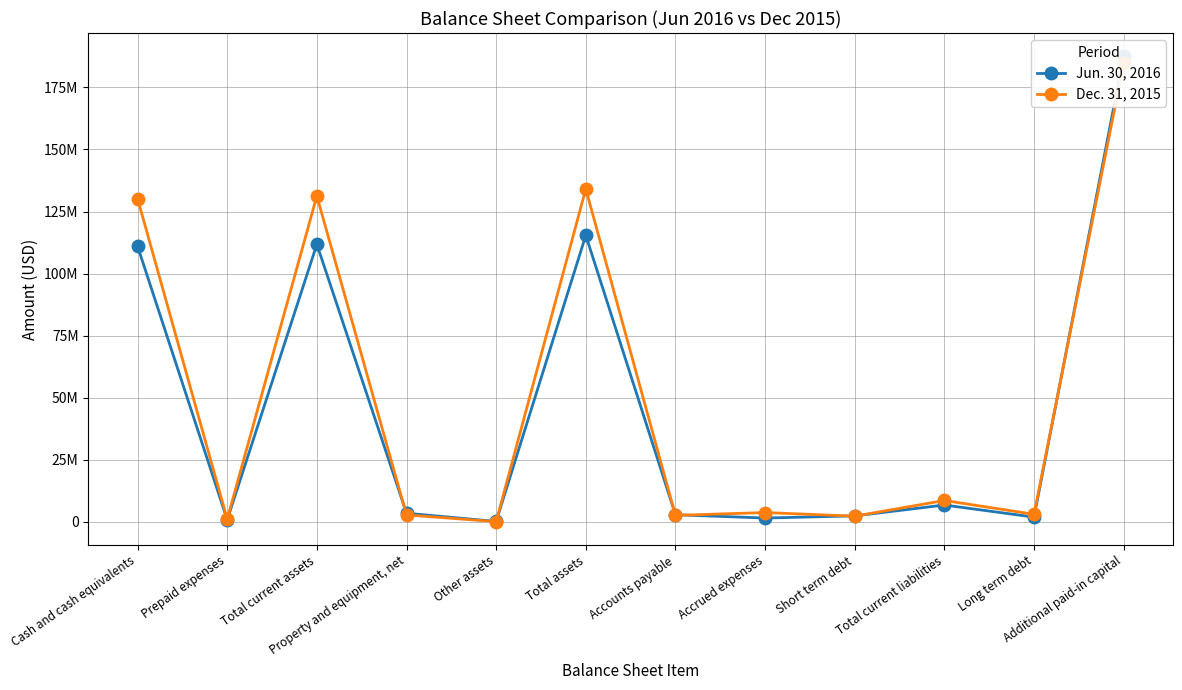

List the series in order of their overall mean, highest first.

Dec. 31, 2015, Jun. 30, 2016